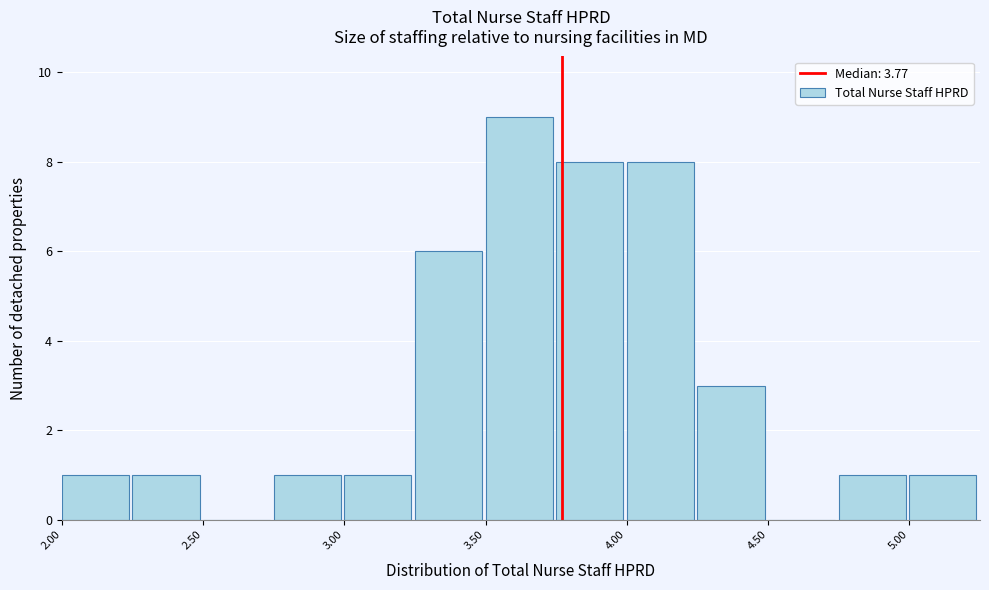

Which range on the x-axis has the tallest bar?

3.50 to 3.75